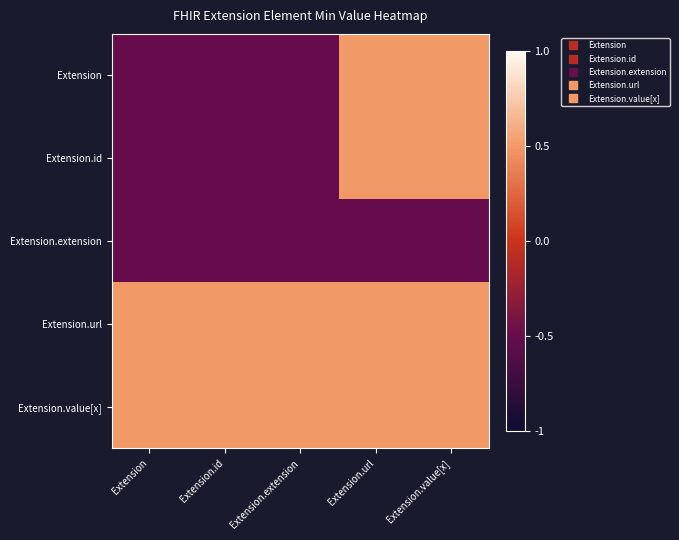

Reading left to right, what are all the values shown in this chart?

Extension: Extension=-0.5	Extension.id=-0.5	Extension.extension=-0.5	Extension.url=0.5	Extension.value[x]=0.5
Extension.id: Extension=-0.5	Extension.id=-0.5	Extension.extension=-0.5	Extension.url=0.5	Extension.value[x]=0.5
Extension.extension: Extension=-0.5	Extension.id=-0.5	Extension.extension=-0.5	Extension.url=-0.5	Extension.value[x]=-0.5
Extension.url: Extension=0.5	Extension.id=0.5	Extension.extension=0.5	Extension.url=0.5	Extension.value[x]=0.5
Extension.value[x]: Extension=0.5	Extension.id=0.5	Extension.extension=0.5	Extension.url=0.5	Extension.value[x]=0.5